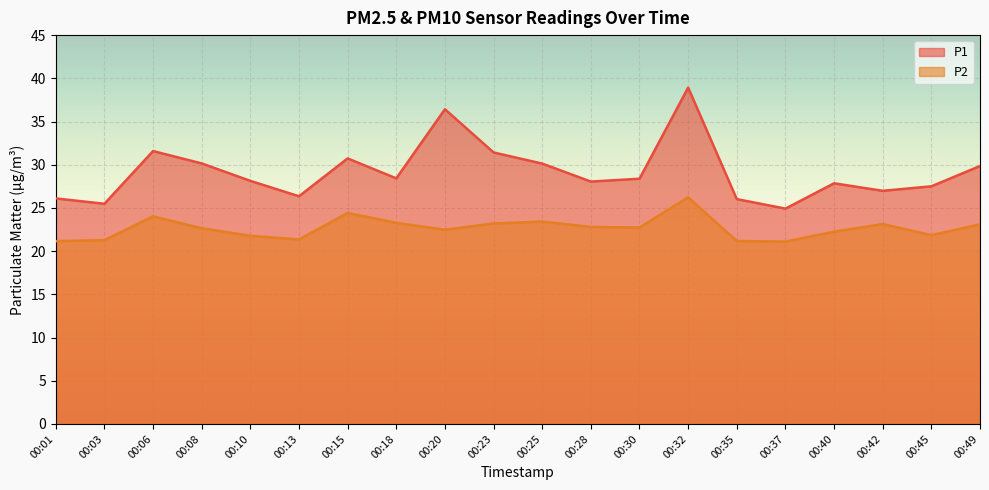

At which category is the sum across all series the highest?

00:32